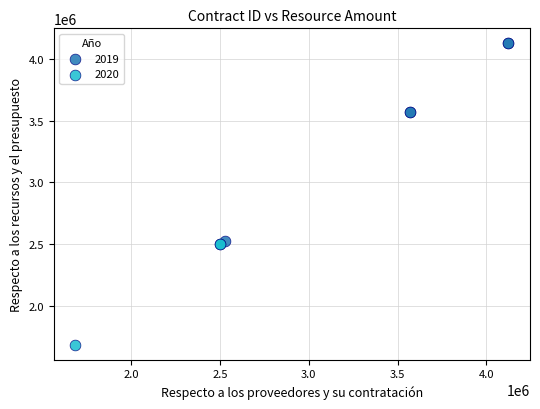

Which series contains the lowest Y value?

2020